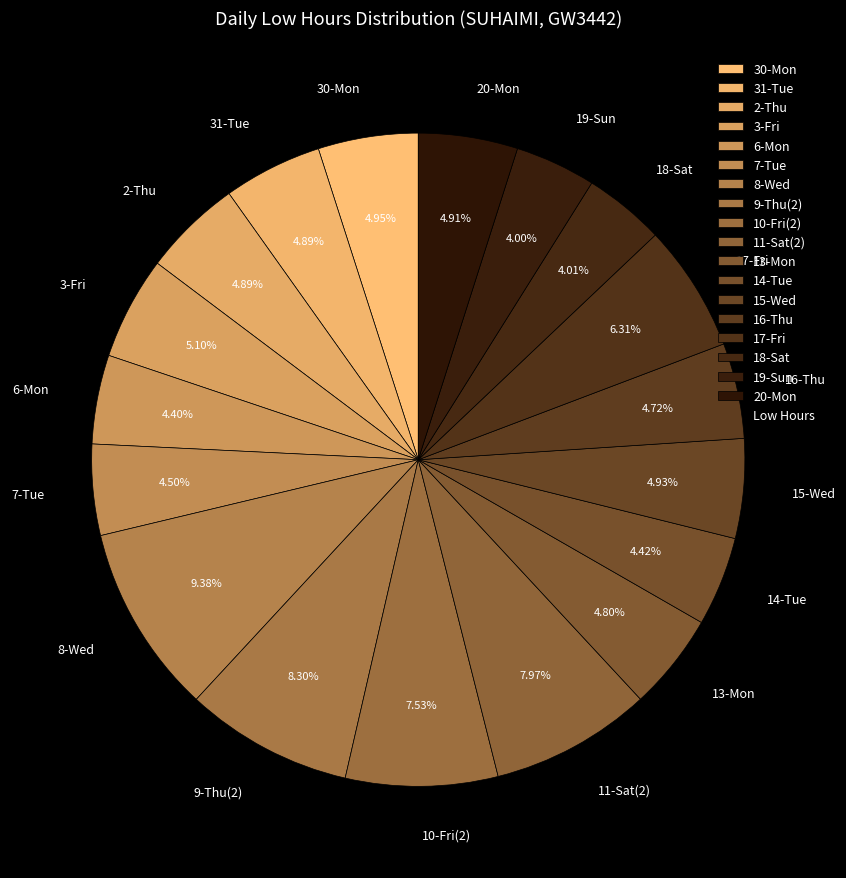

Between 17-Fri and 30-Mon, which is larger?

17-Fri